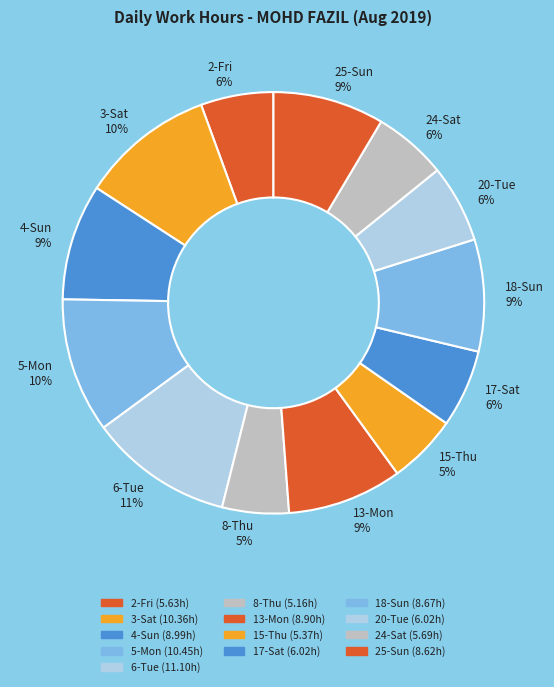

The 3-Sat slice represents 10% of the pie. True or false?

True